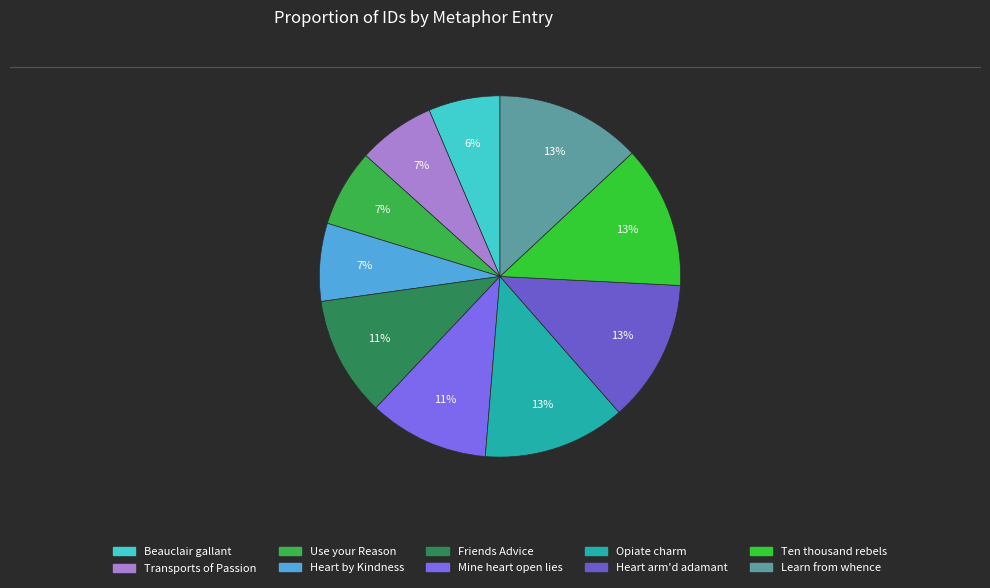

What percentage is the Friends Advice slice, to the nearest percent?

11%